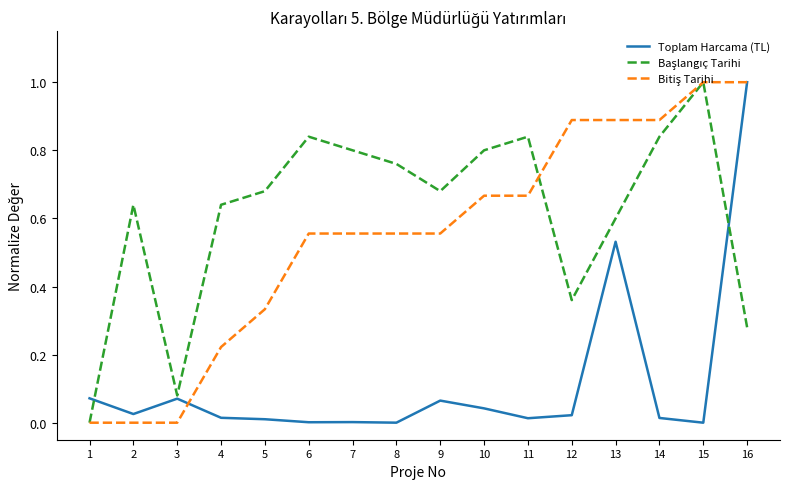

What is the maximum value shown in the chart?

1.0